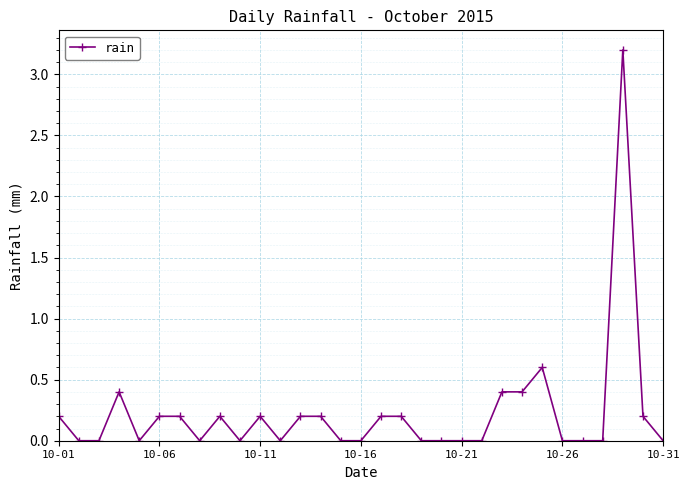

What is the difference between the maximum and minimum values?

3.2